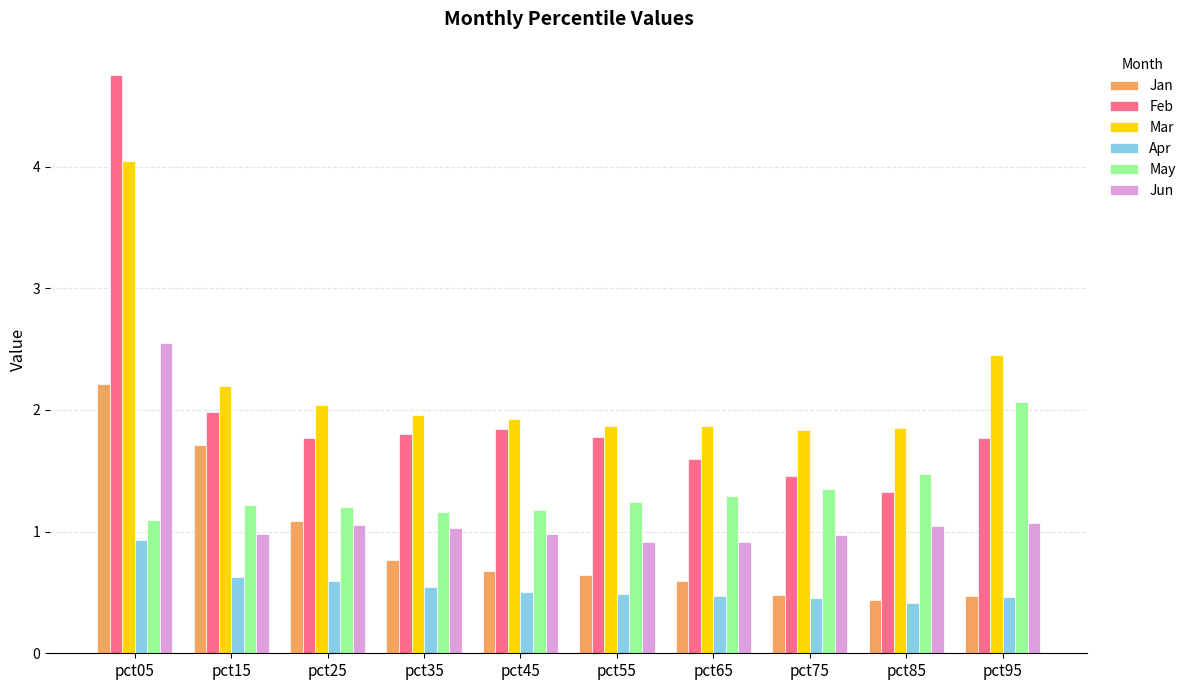

At how many categories does at least one series exceed 4?

1